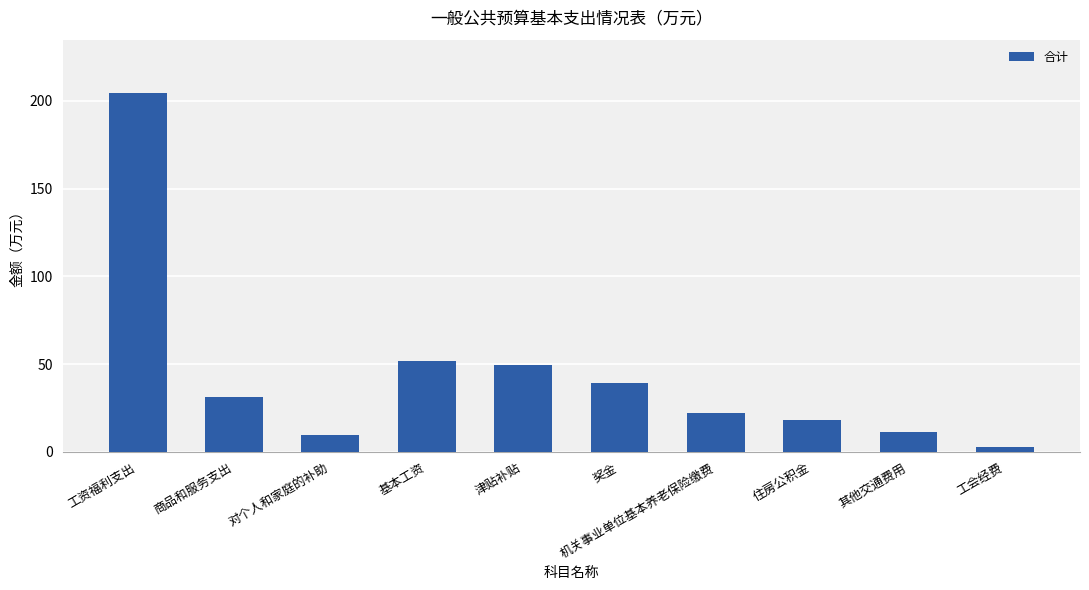

At which category does the chart reach its minimum across all series?

工会经费